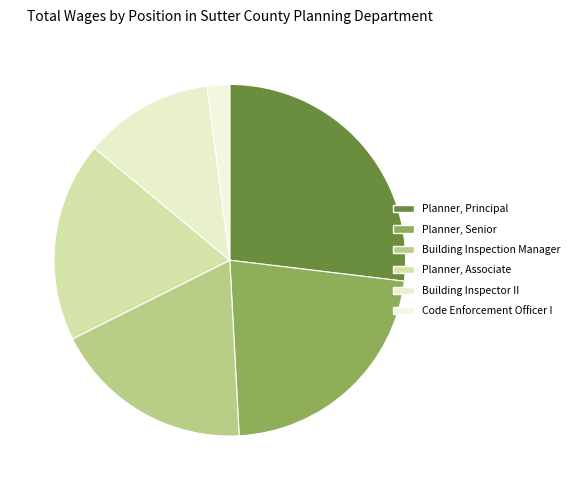

Count the number of slices in the pie.

6